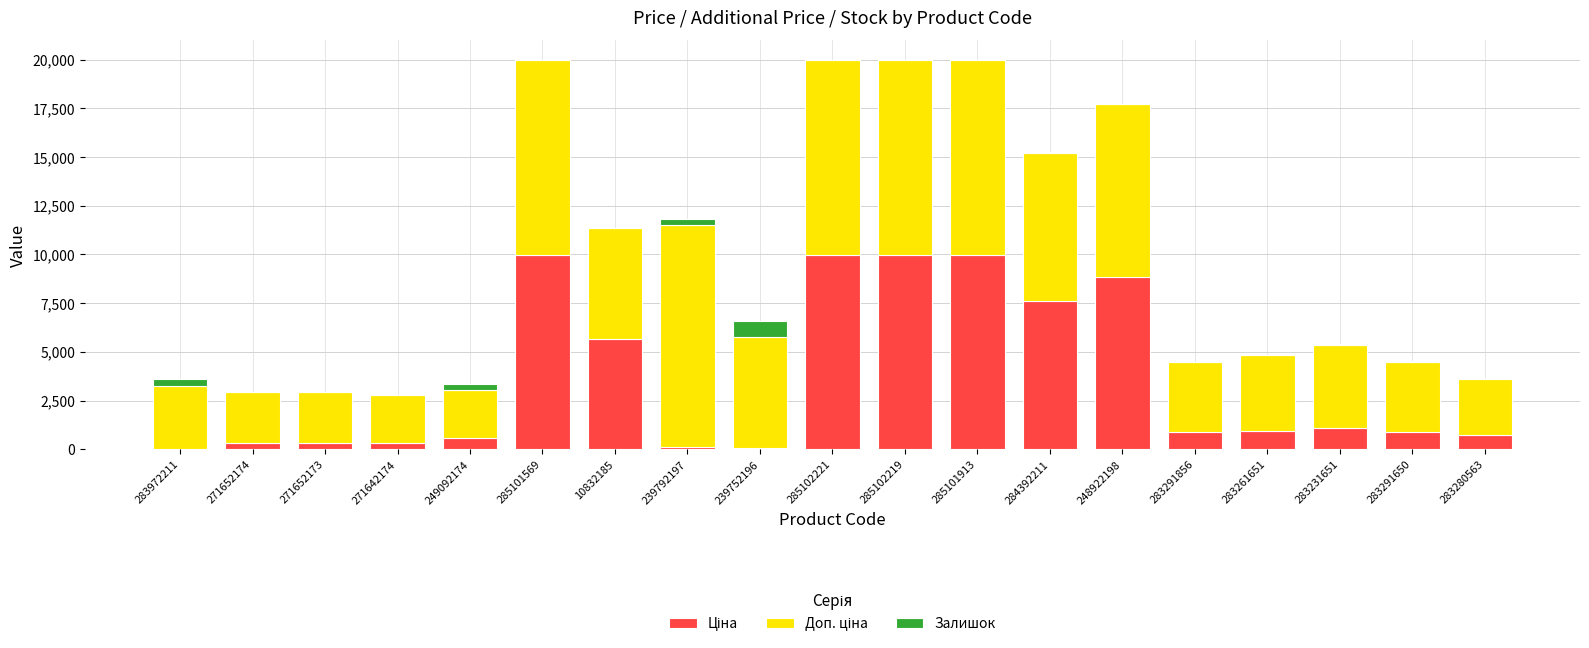

What is the average value of the Залишок series?

111.1